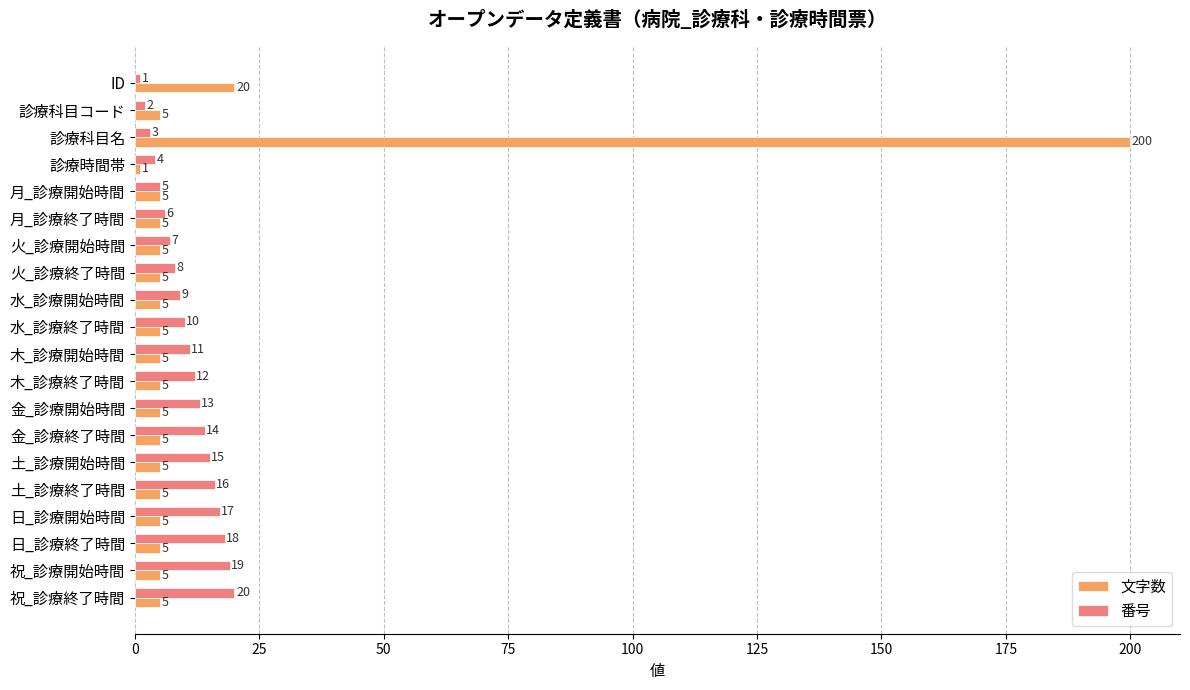

What is the sum of the 番号 values at 水_診療開始時間 and 金_診療終了時間?

23